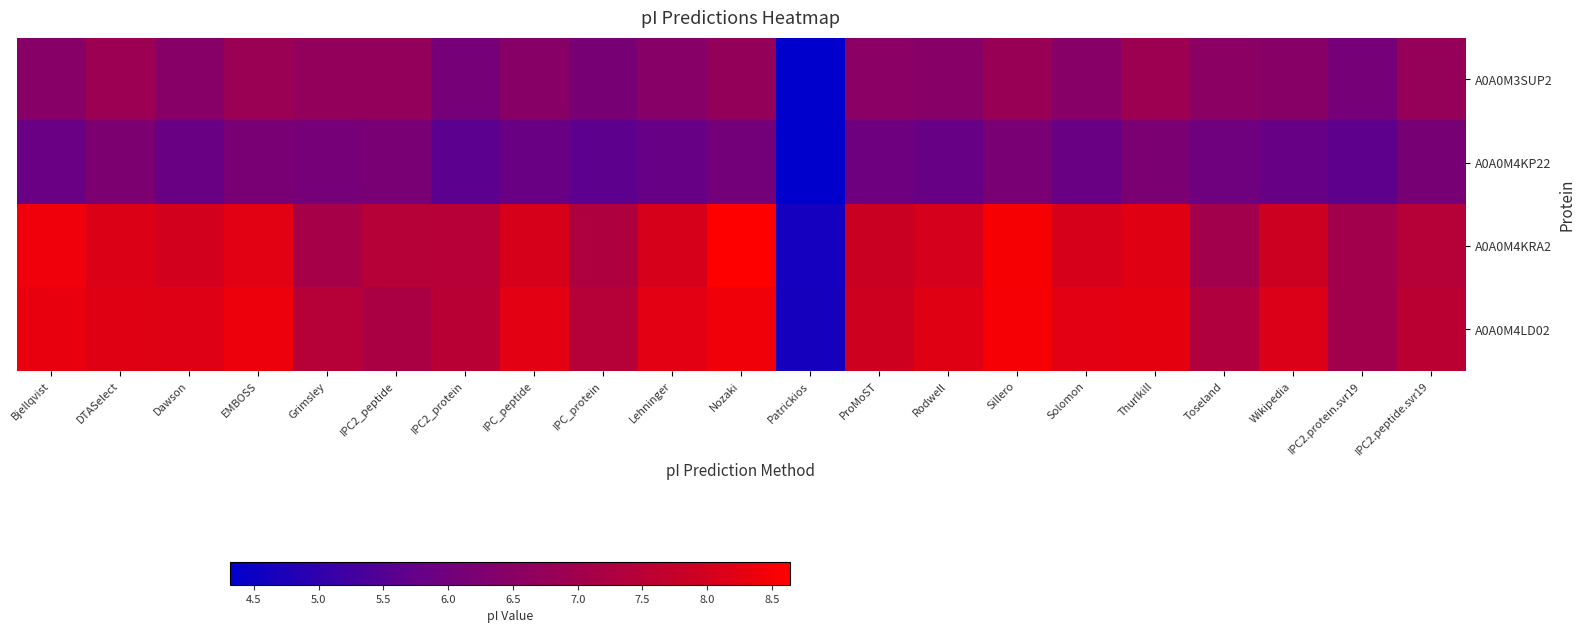

What is the spread (max minus min) of values at Lehninger?

2.4